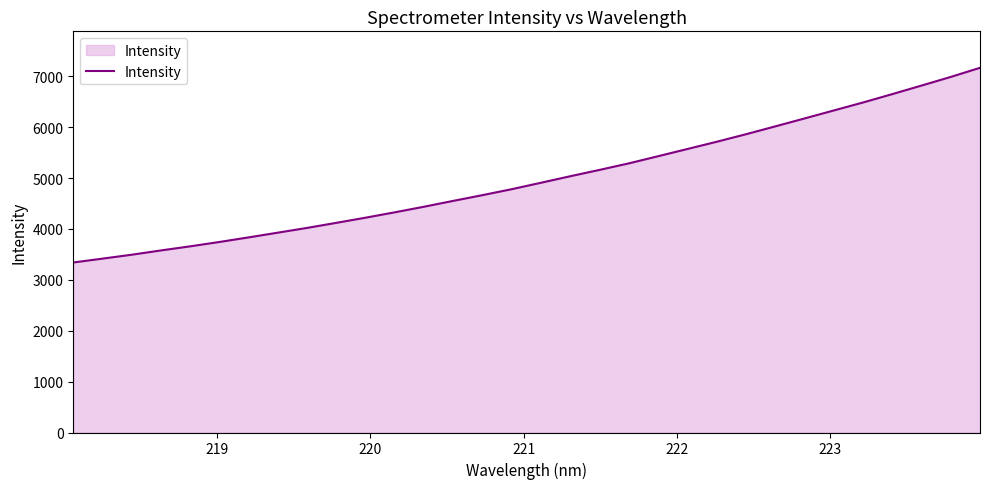

What is the difference between the second highest and second lowest values?

3571.4